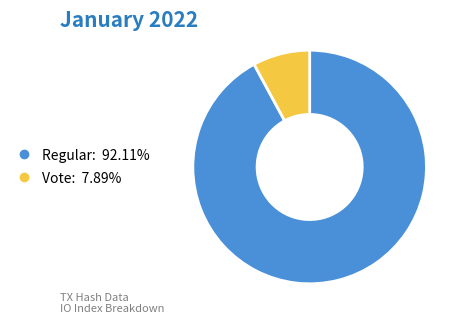

Does any single category account for the majority?

Yes